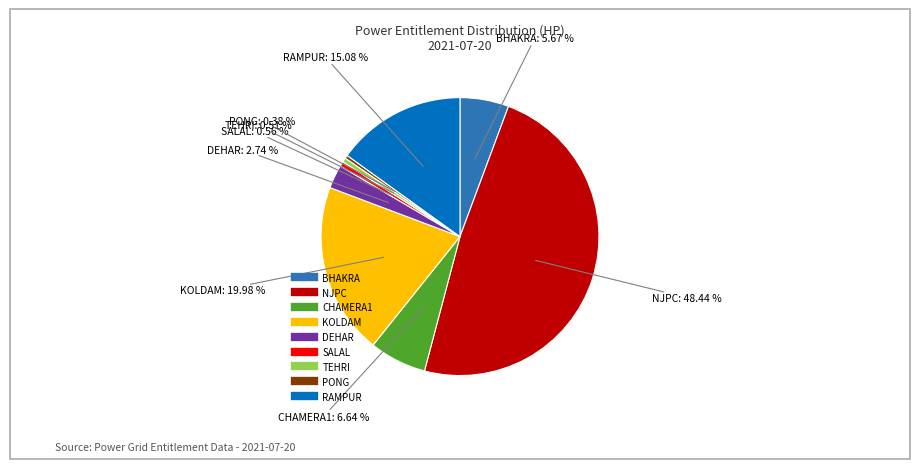

To the nearest percent, what is the difference between the largest and smallest slice percentages?

48%